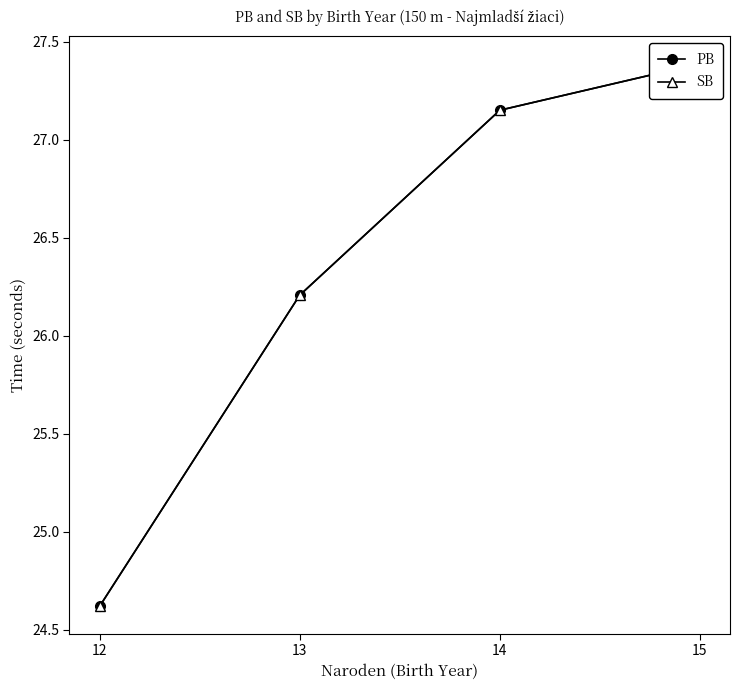

Which series has the widest spread of values?

PB